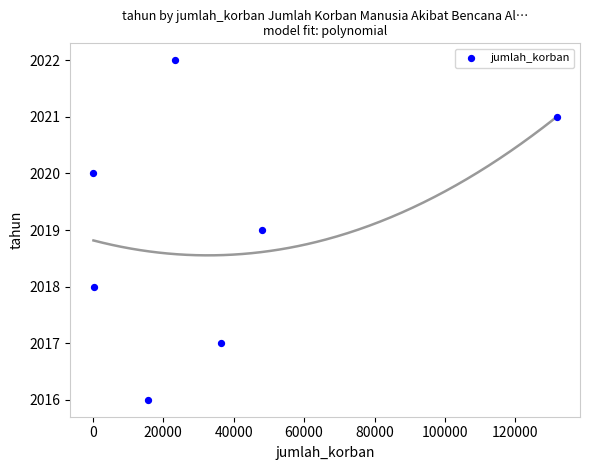

What is the average X value?

36506